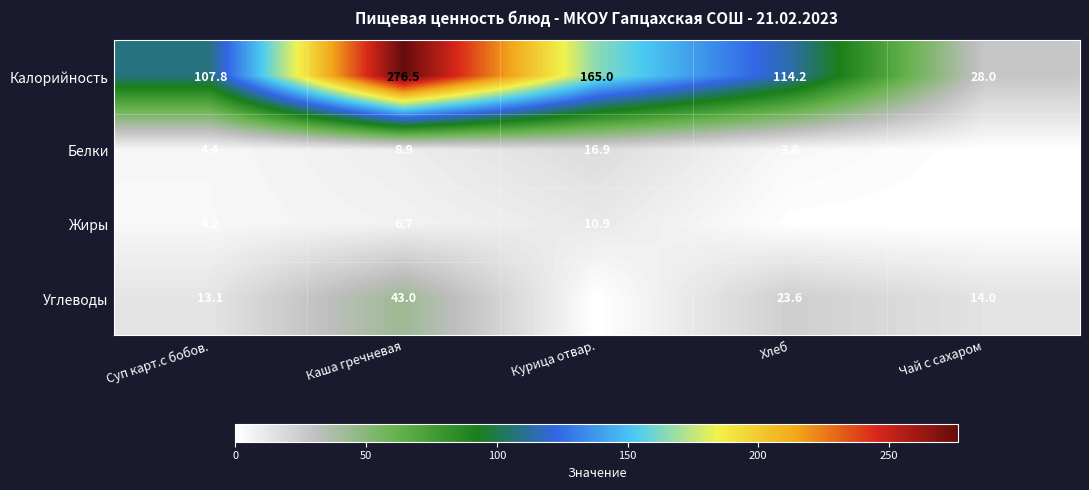

At which label does Белки first exceed 4?

Суп карт.с бобов.